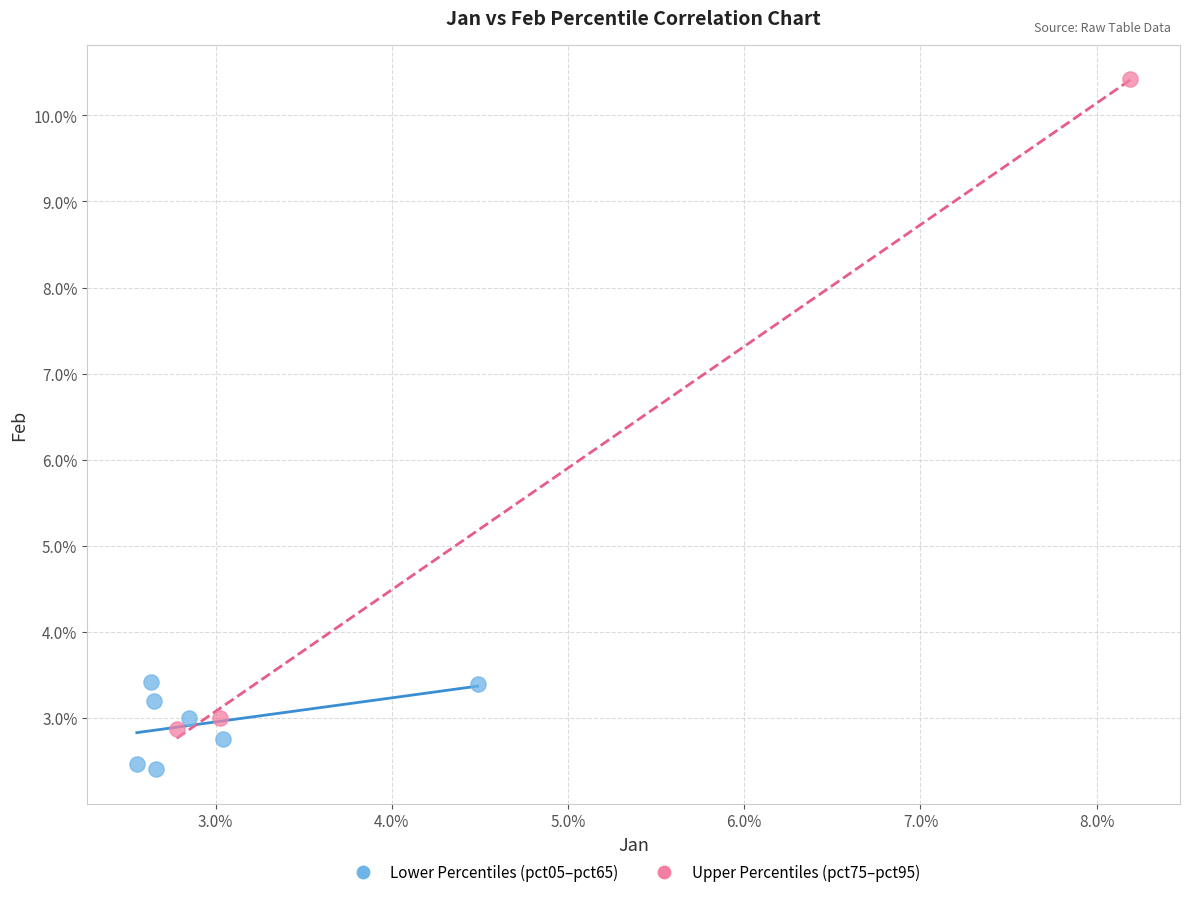

What are all the series names shown in the legend?

Lower Percentiles (pct05–pct65), Upper Percentiles (pct75–pct95)